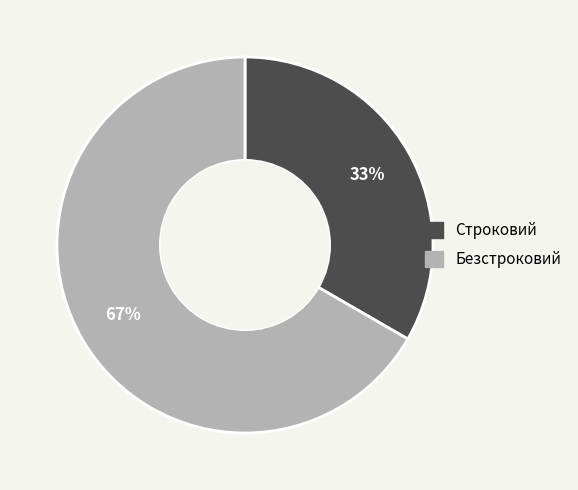

Which has a higher value, Безстроковий or Строковий?

Безстроковий